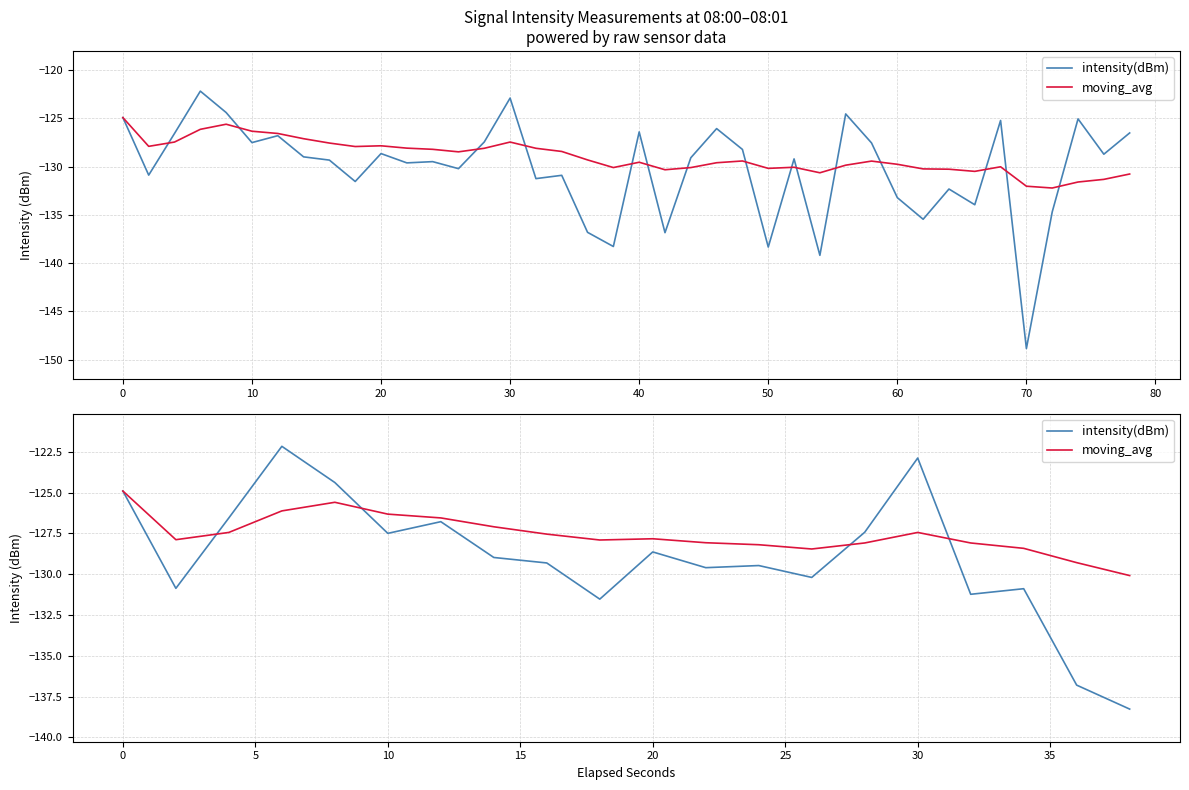

What is the maximum value shown in the chart?

-122.2